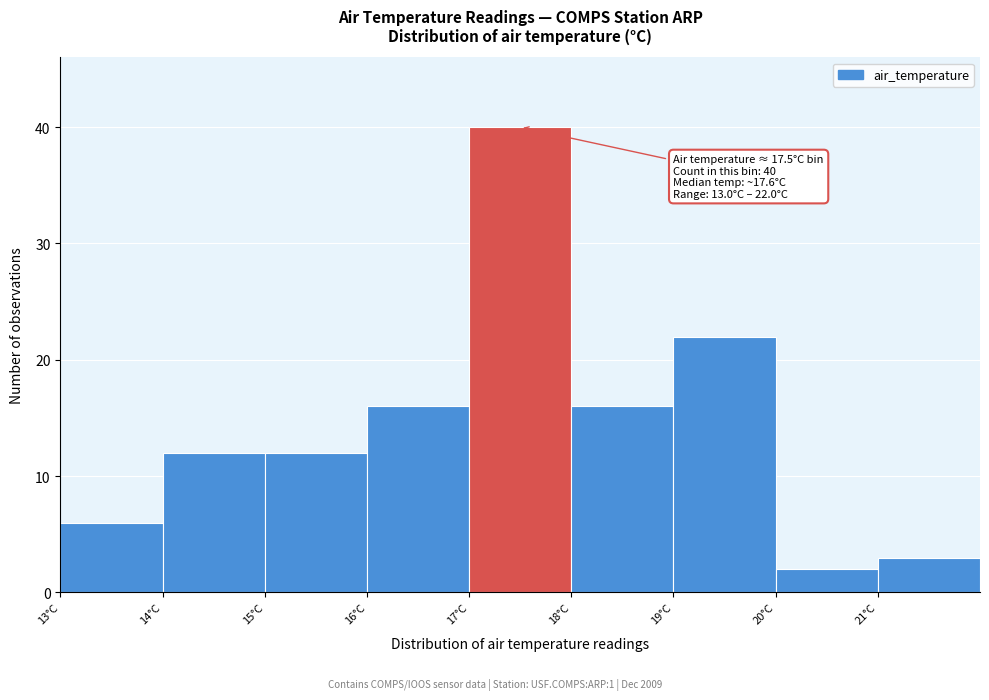

Over which range of the x-axis is the bar tallest?

17 to 18